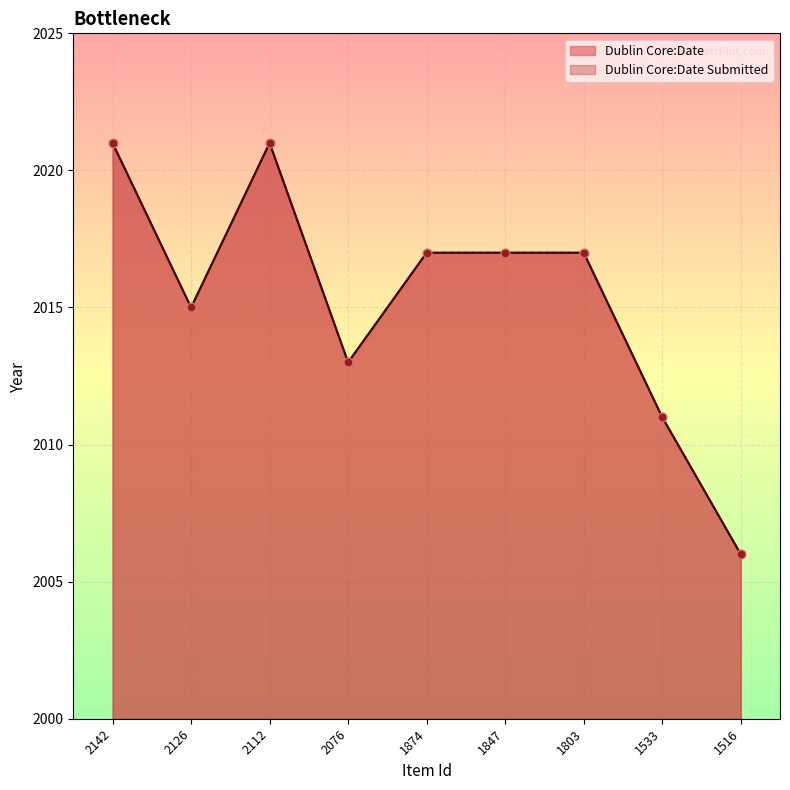

What are all the series names shown in the legend?

Dublin Core:Date, Dublin Core:Date Submitted